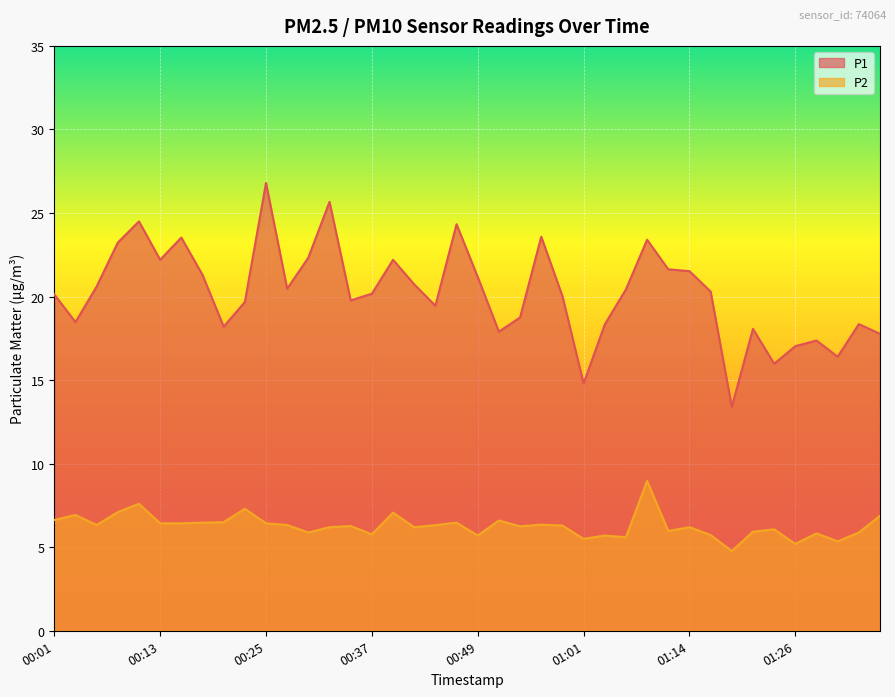

Reading right to left, extract all data points from this chart.

P1: 17.8	18.4	16.4	17.4	17.0	16.0	18.1	13.4	20.3	21.5	21.6	23.4	20.4	18.3	14.8	20.0	23.6	18.8	17.9	21.2	24.3	19.4	20.7	22.2	20.2	19.8	25.7	22.3	20.5	26.8	19.7	18.2	21.3	23.5	22.2	24.5	23.2	20.6	18.5	20.1
P2: 6.9	5.9	5.3	5.8	5.2	6.1	5.9	4.8	5.7	6.2	6.0	9.0	5.6	5.7	5.5	6.3	6.3	6.2	6.6	5.7	6.5	6.3	6.2	7.1	5.8	6.3	6.2	5.9	6.3	6.4	7.3	6.5	6.5	6.4	6.4	7.6	7.1	6.3	6.9	6.6